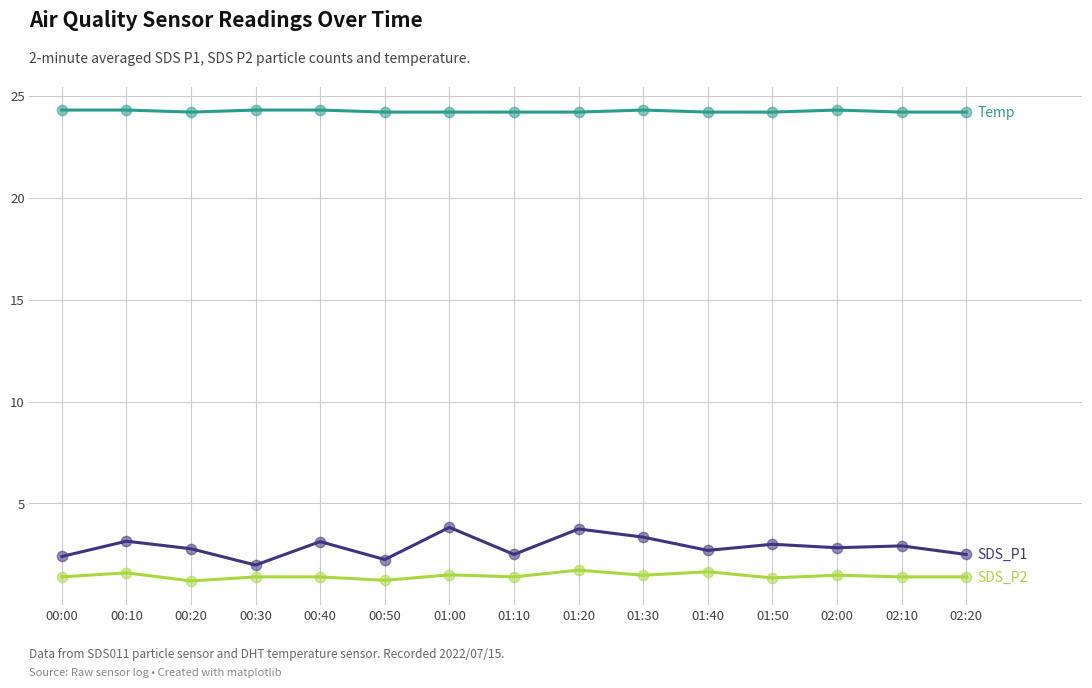

What is the spread (max minus min) of values at 02:20?

22.8